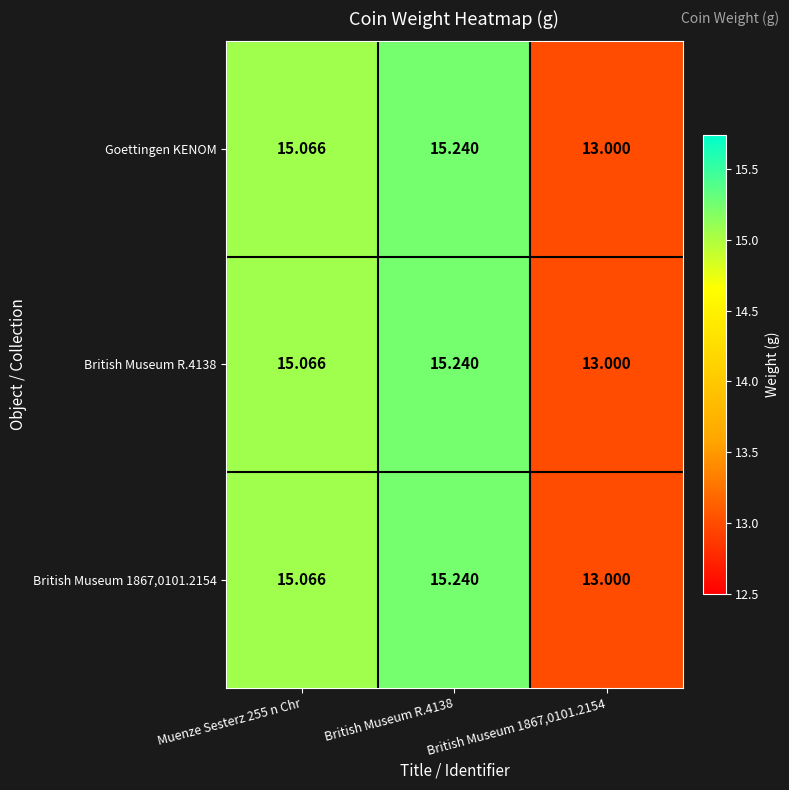

At which category is the sum across all series the highest?

British Museum R.4138